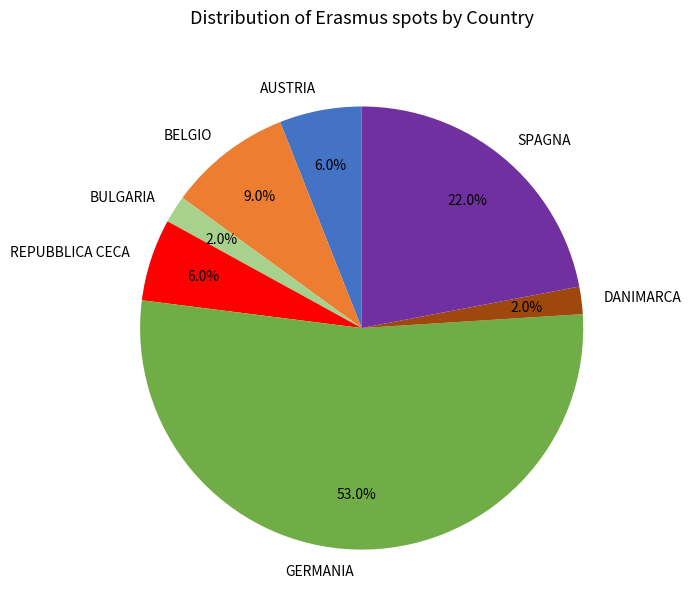

To the nearest percent, what is the combined percentage of BULGARIA and BELGIO?

11%